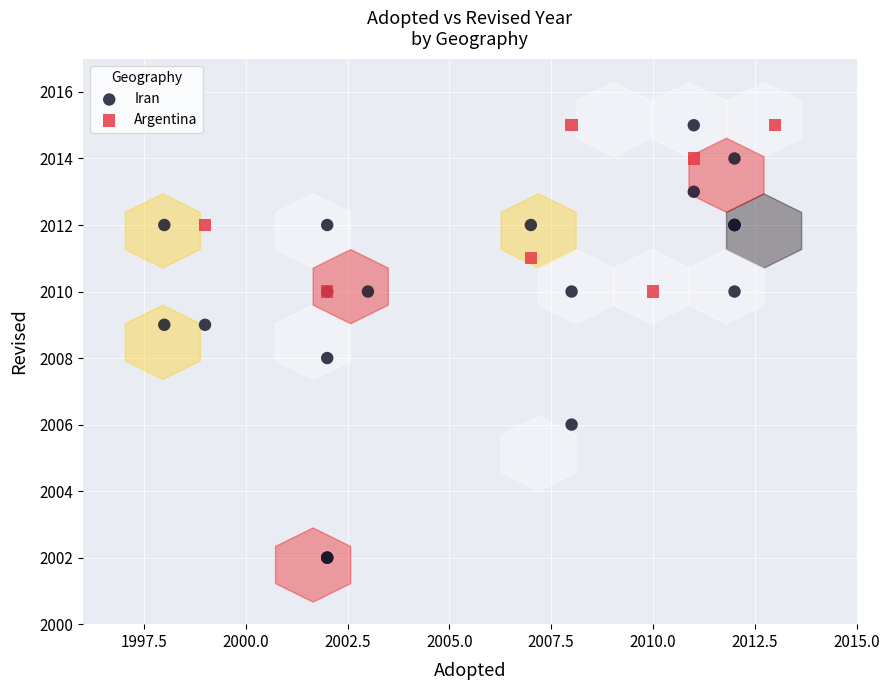

Which series has the widest spread of Y values?

Iran